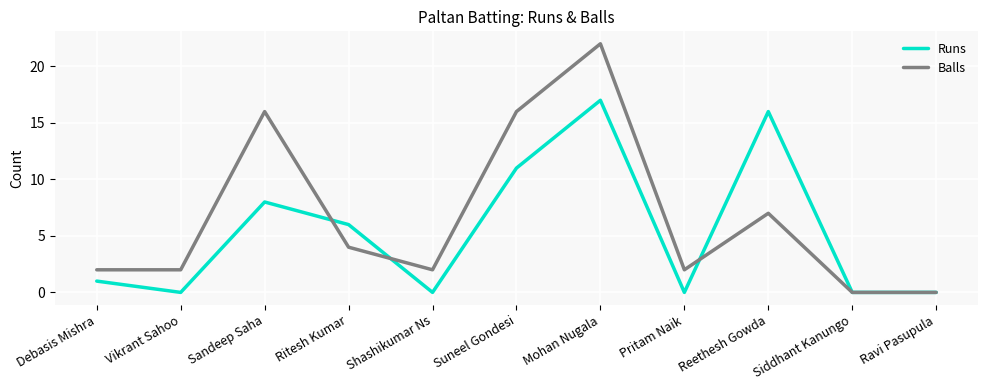

How many interior local peaks does the Balls series have?

3